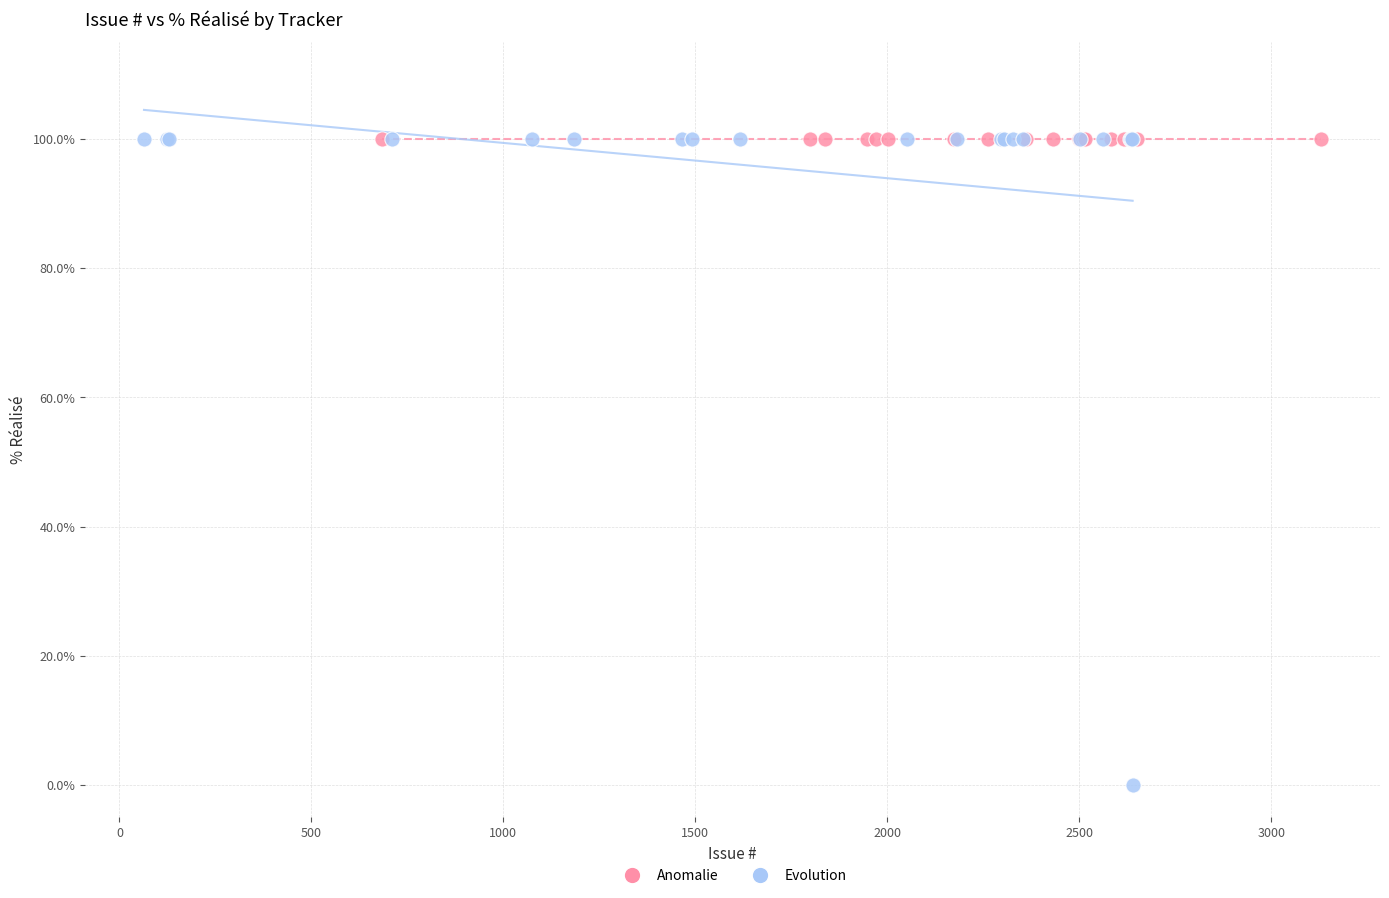

Which series contains the lowest Y value?

Evolution